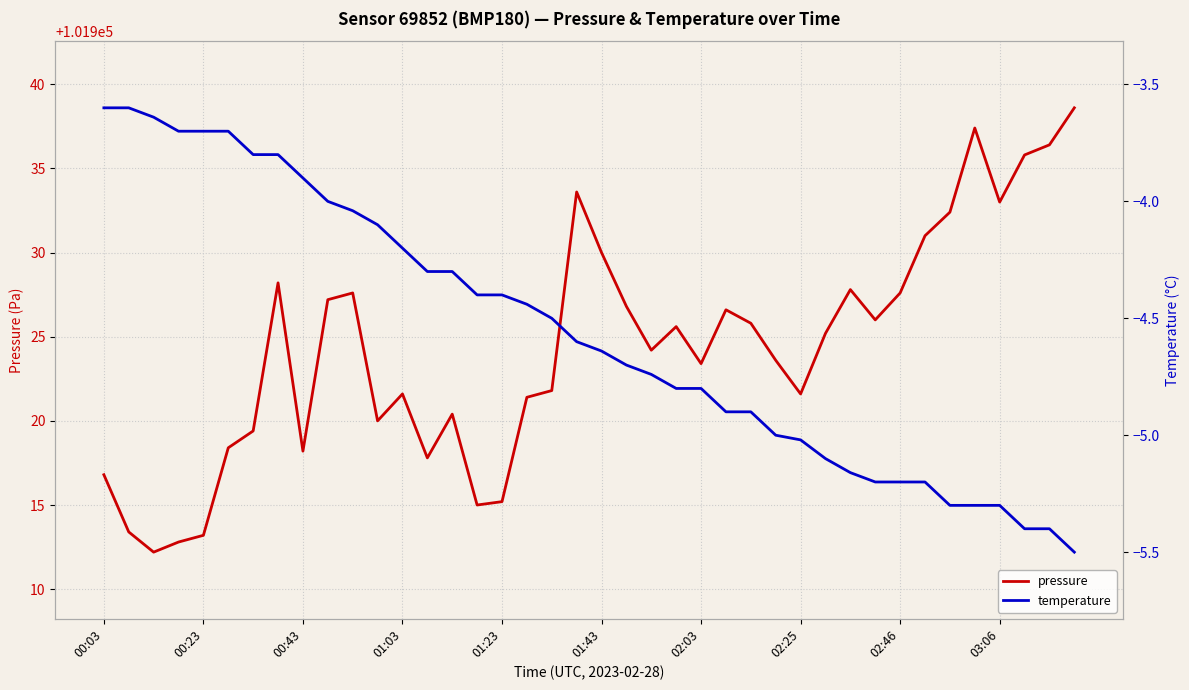

Rank the series by their maximum value, from lowest to highest.

temperature, pressure